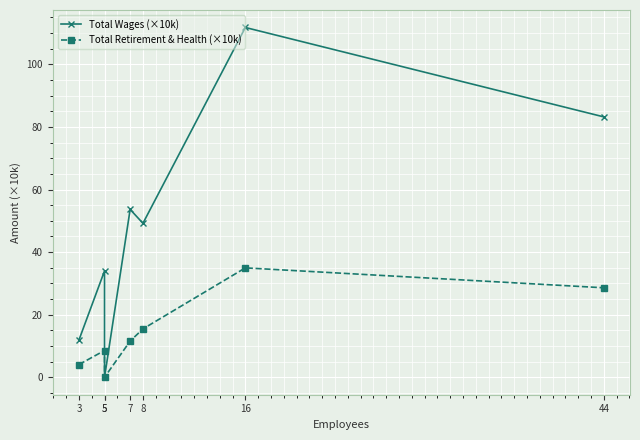

How many lines are shown in the chart?

2